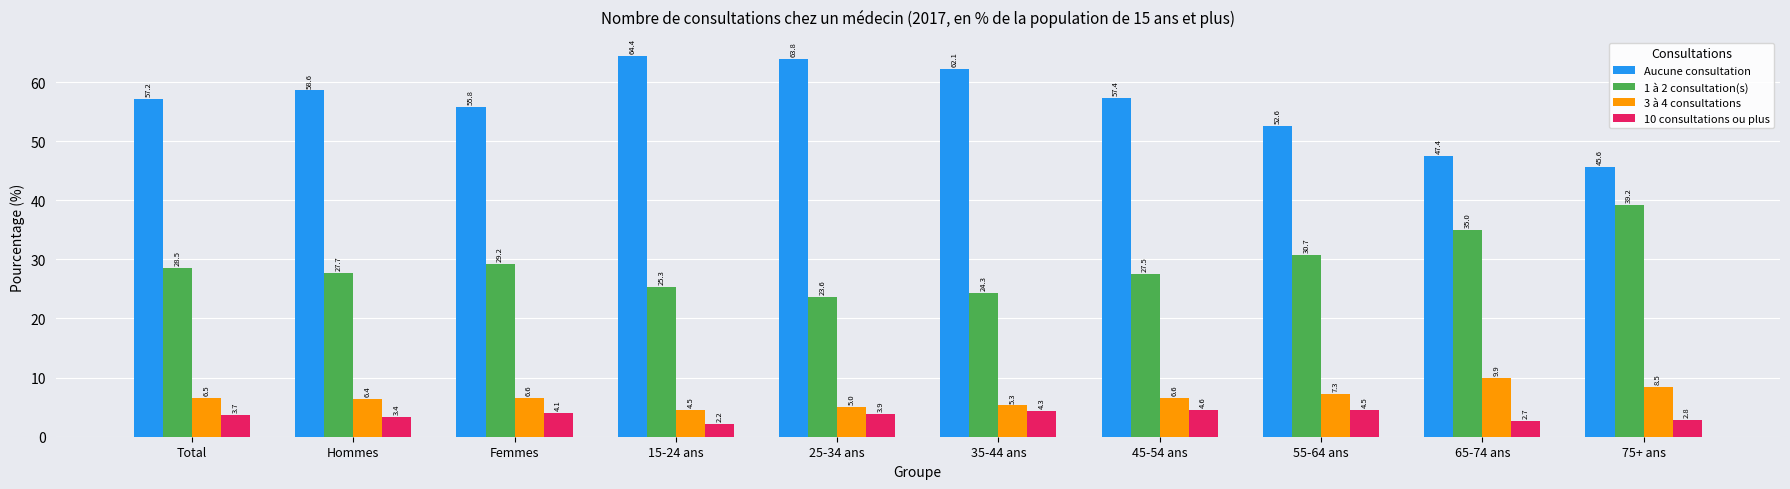

At which label is 10 consultations ou plus closest to 3?

75+ ans